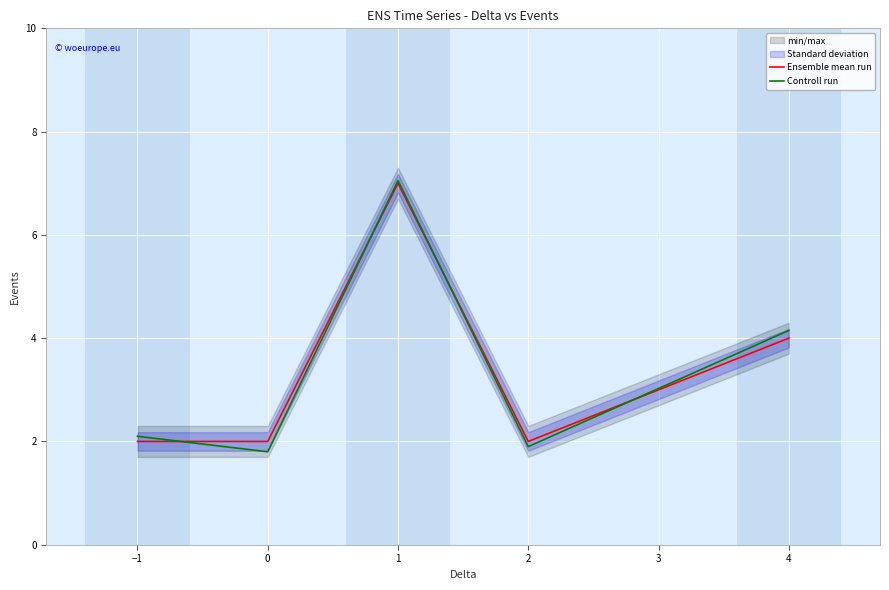

What is the average value of the Controll run series?

3.4